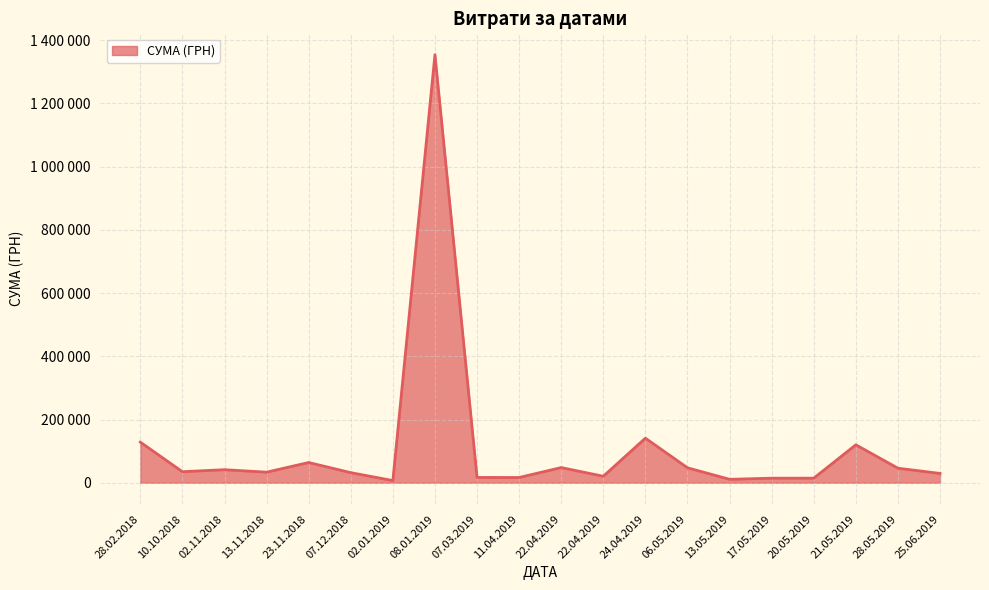

Which label corresponds to the largest value in the chart?

08.01.2019